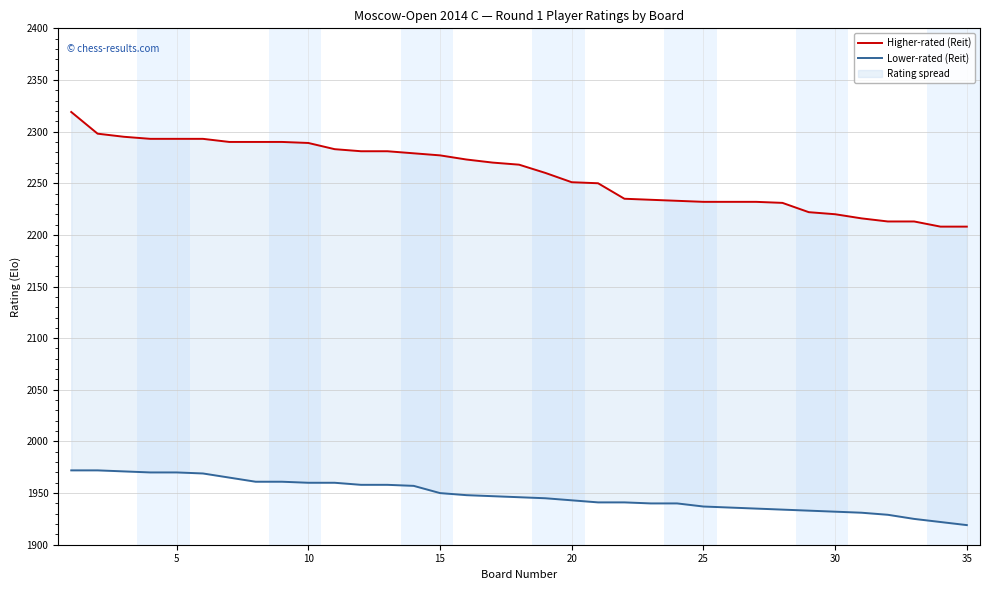

What is the lowest value of the Higher-rated (Reit) series?

2208